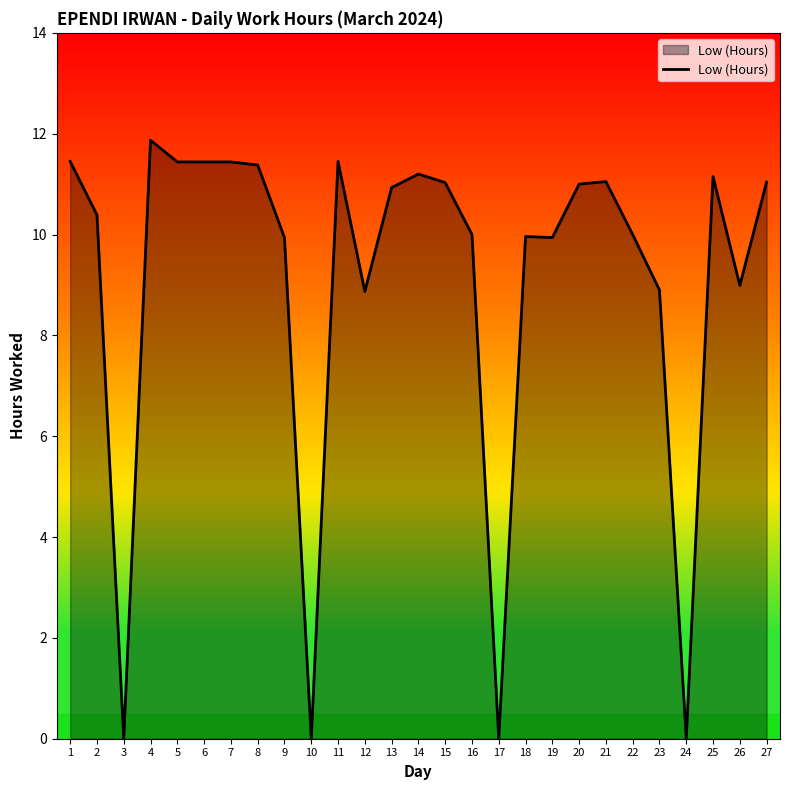

What is the difference between the values at 4 and 12?

3.0